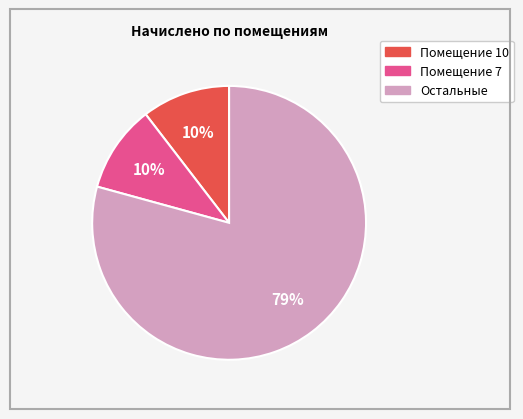

Is there a majority slice in this chart?

Yes